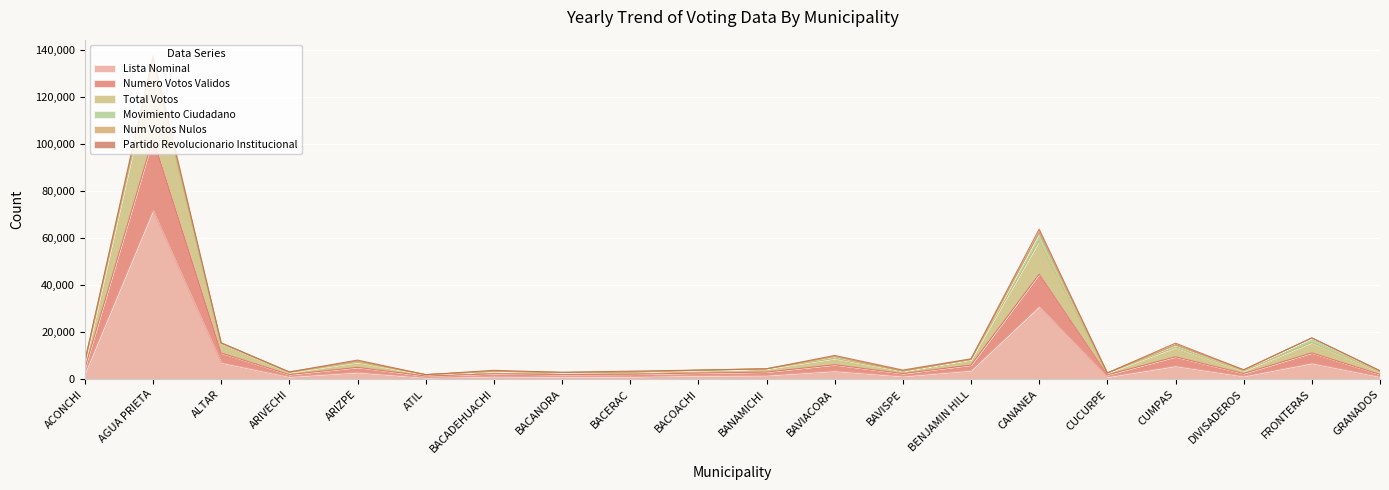

True or false: numero_votos_validos and total_votos cross at least once.

False